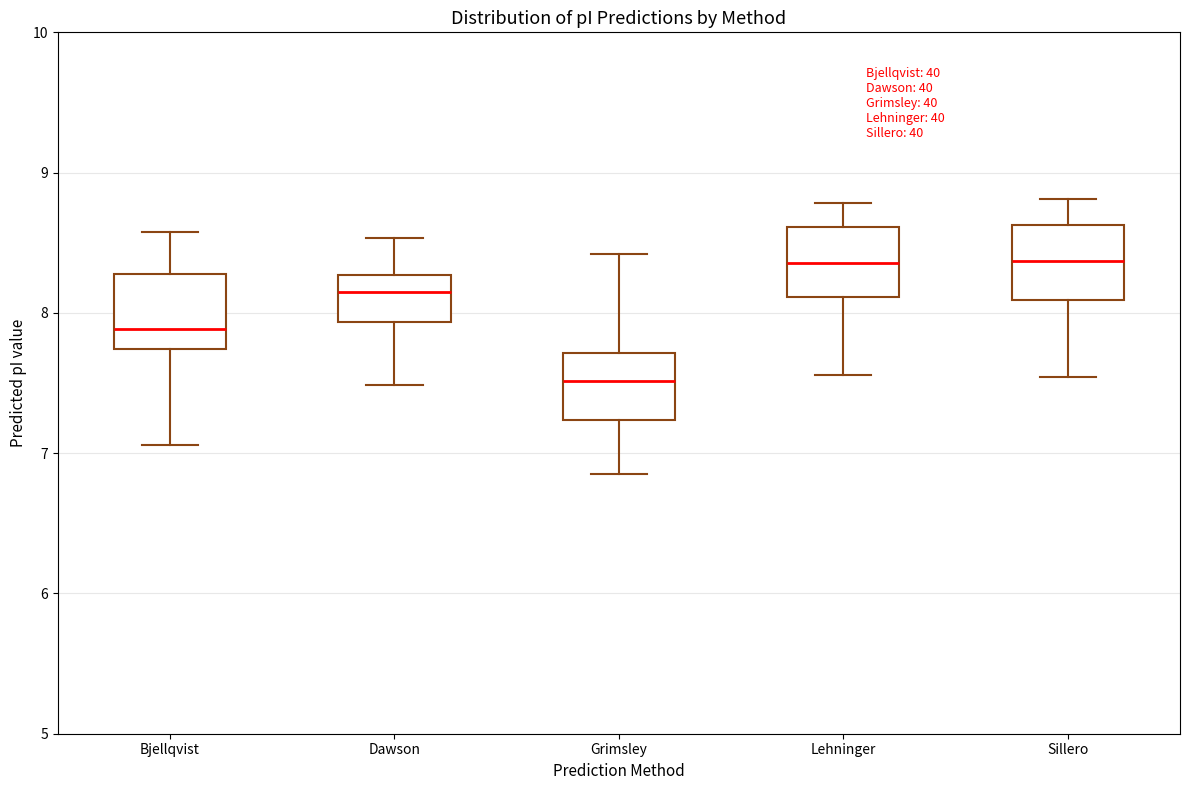

Reading left to right, read every box against the y-axis: the position of its median line, the range the box covers, and the ends of its whiskers. The values are not printed on the chart, so give them approximately, as read against the axis.

Bjellqvist: median 7.9, box 7.7 to 8.3, whiskers 7.1 to 8.6
Dawson: median 8.1, box 7.9 to 8.3, whiskers 7.5 to 8.5
Grimsley: median 7.5, box 7.2 to 7.7, whiskers 6.9 to 8.4
Lehninger: median 8.4, box 8.1 to 8.6, whiskers 7.6 to 8.8
Sillero: median 8.4, box 8.1 to 8.6, whiskers 7.5 to 8.8